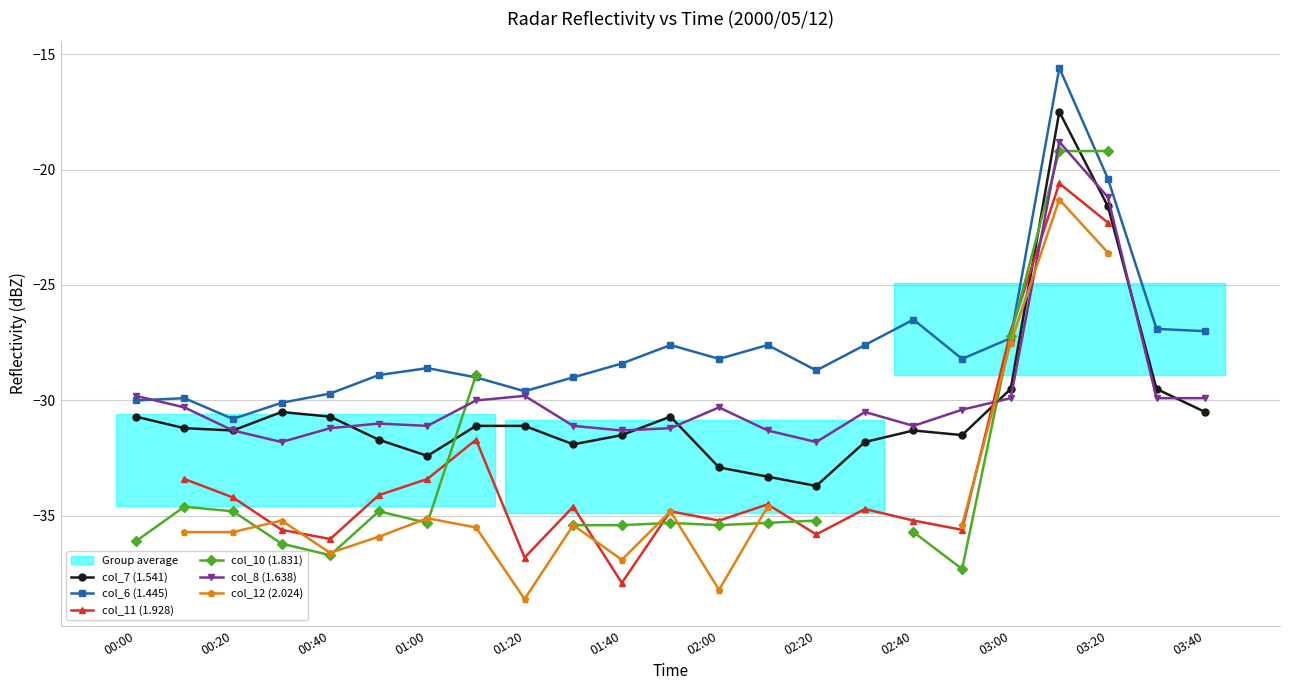

How many values in col_12 (2.024) are below zero?

17